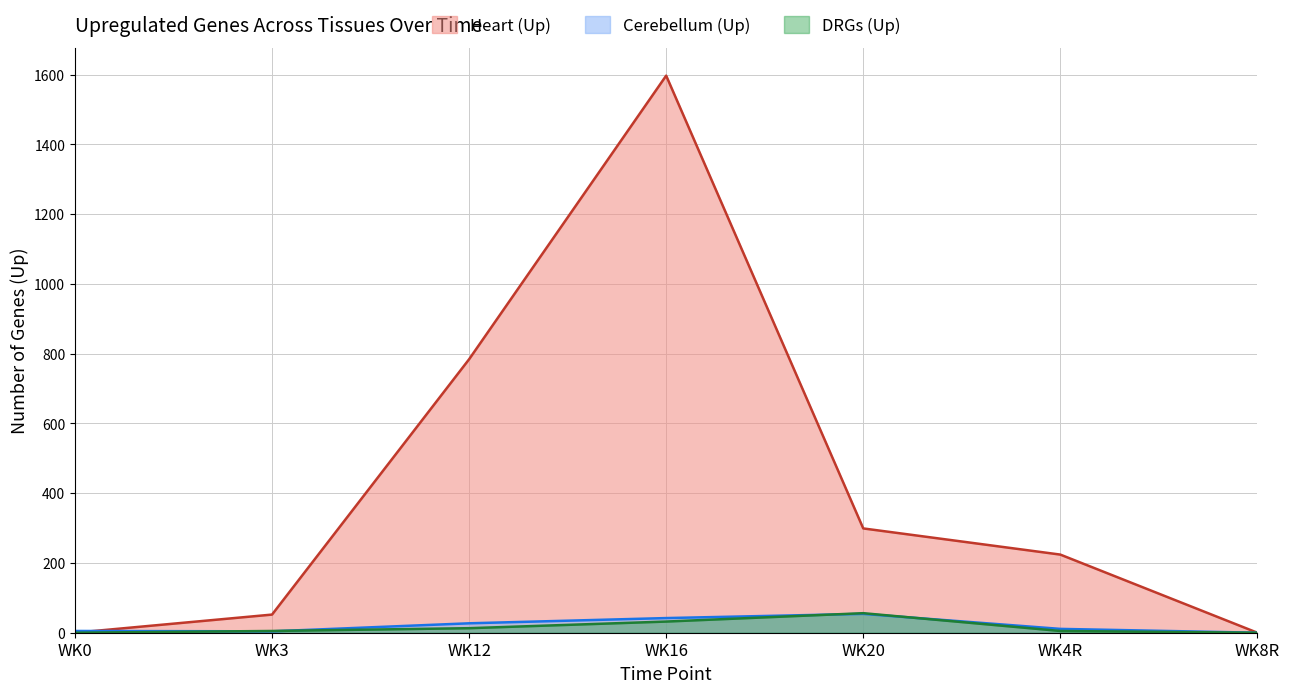

What is the difference between the highest and lowest values at WK4R?

219